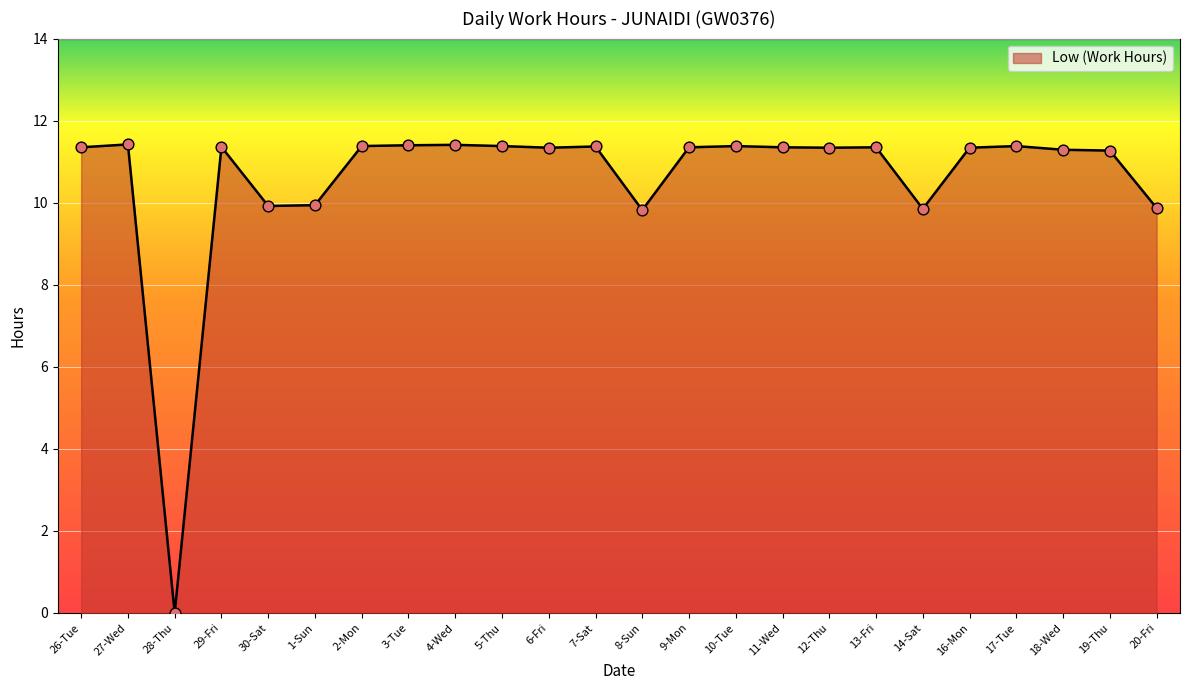

Approximately how many times larger is the value at 30-Sat compared to 17-Tue?

0.9